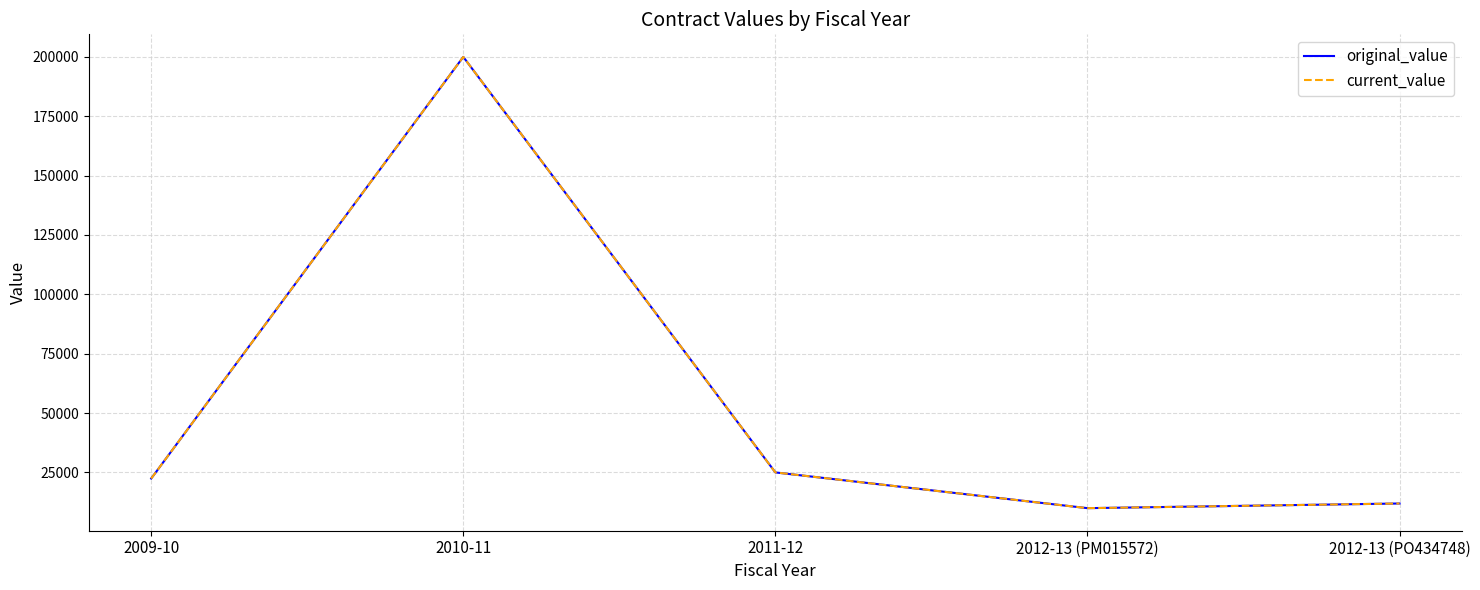

Between 2010-11 and 2009-10, which is larger?

2010-11